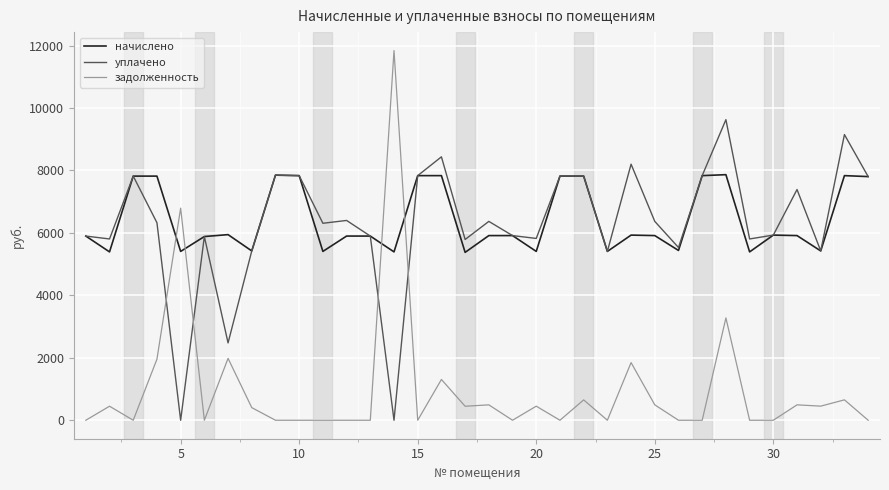

What is the highest value of the задолженность series?

11837.9